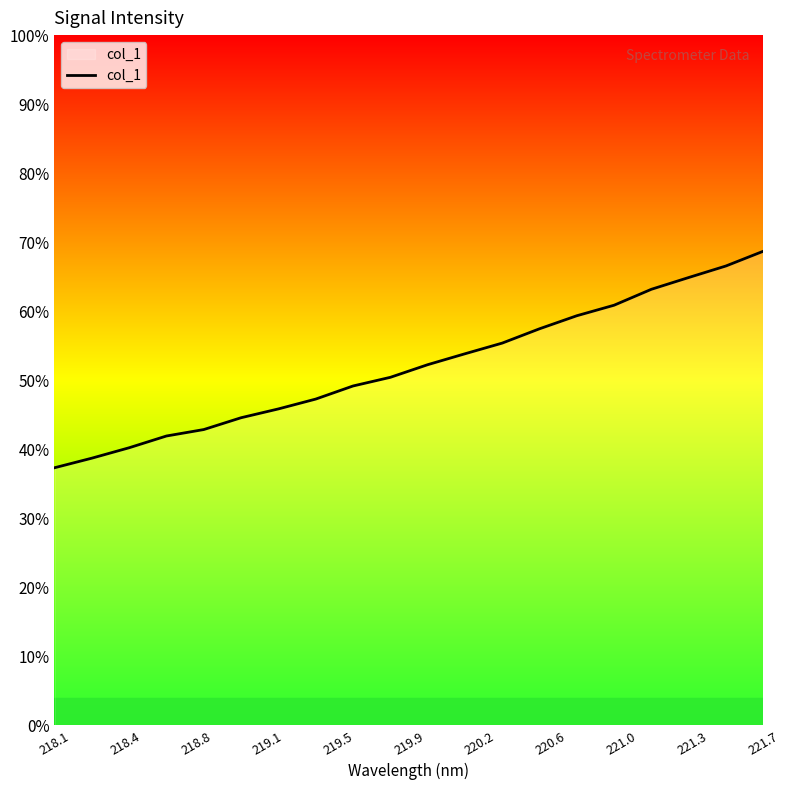

Is this an area chart (filled region under the line)?

Yes